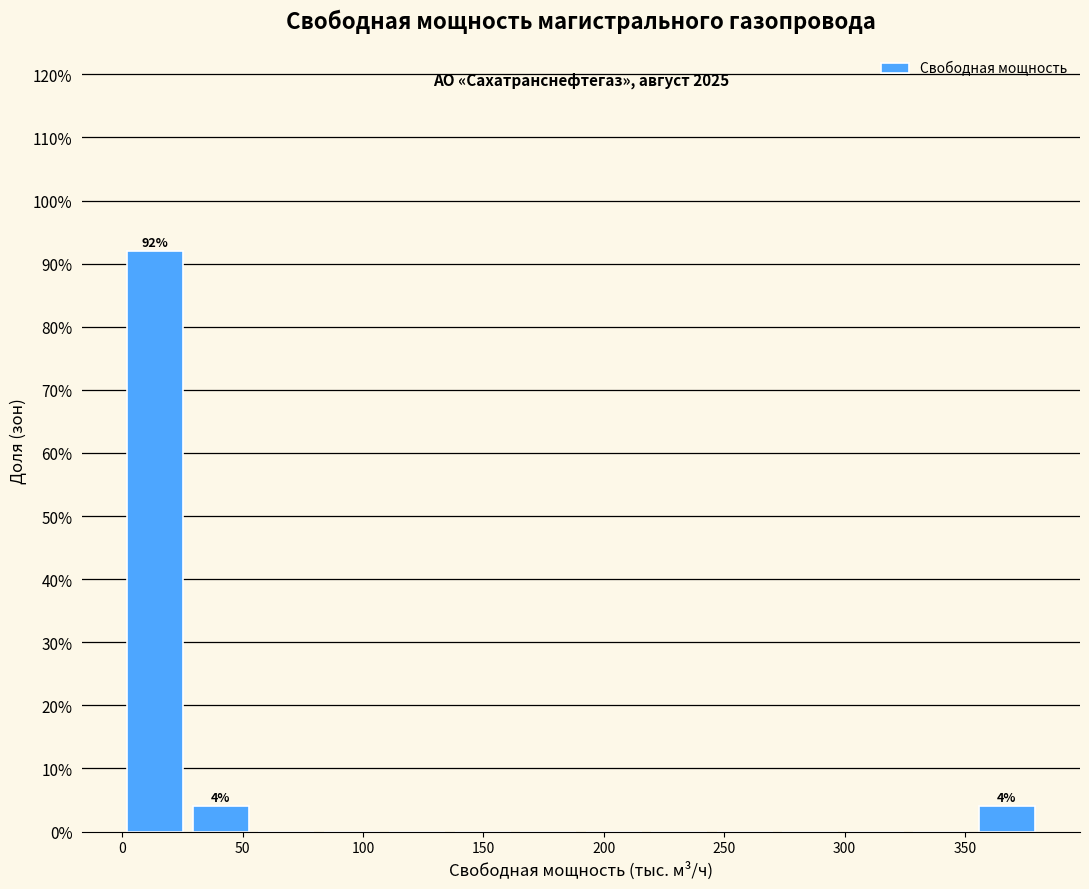

Over which range of the x-axis is the bar tallest?

0 to 25